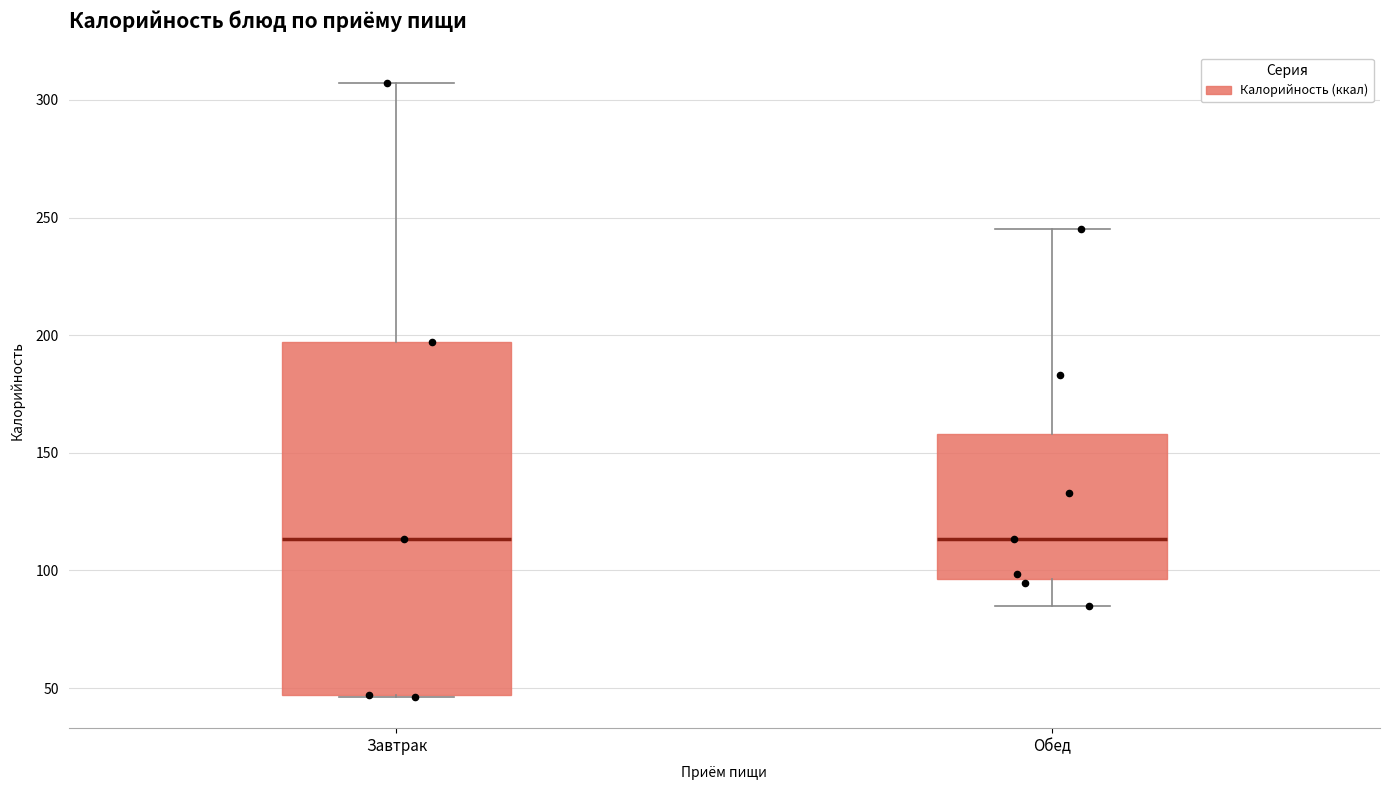

Reading left to right, read every box against the y-axis: the position of its median line, the range the box covers, and the ends of its whiskers. The values are not printed on the chart, so give them approximately, as read against the axis.

Завтрак: median 115, box 45 to 195, whiskers 45 to 305
Обед: median 115, box 95 to 160, whiskers 85 to 245